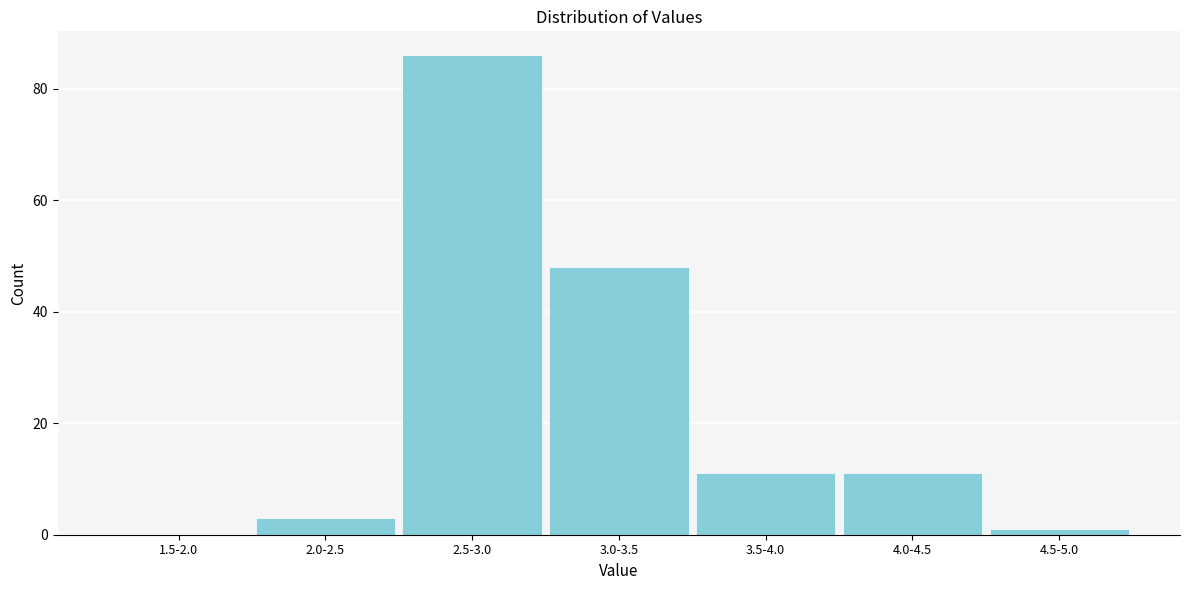

Reading left to right, extract all data points from this chart.

1.5-2.0=0	2.0-2.5=3	2.5-3.0=86	3.0-3.5=48	3.5-4.0=11	4.0-4.5=11	4.5-5.0=1